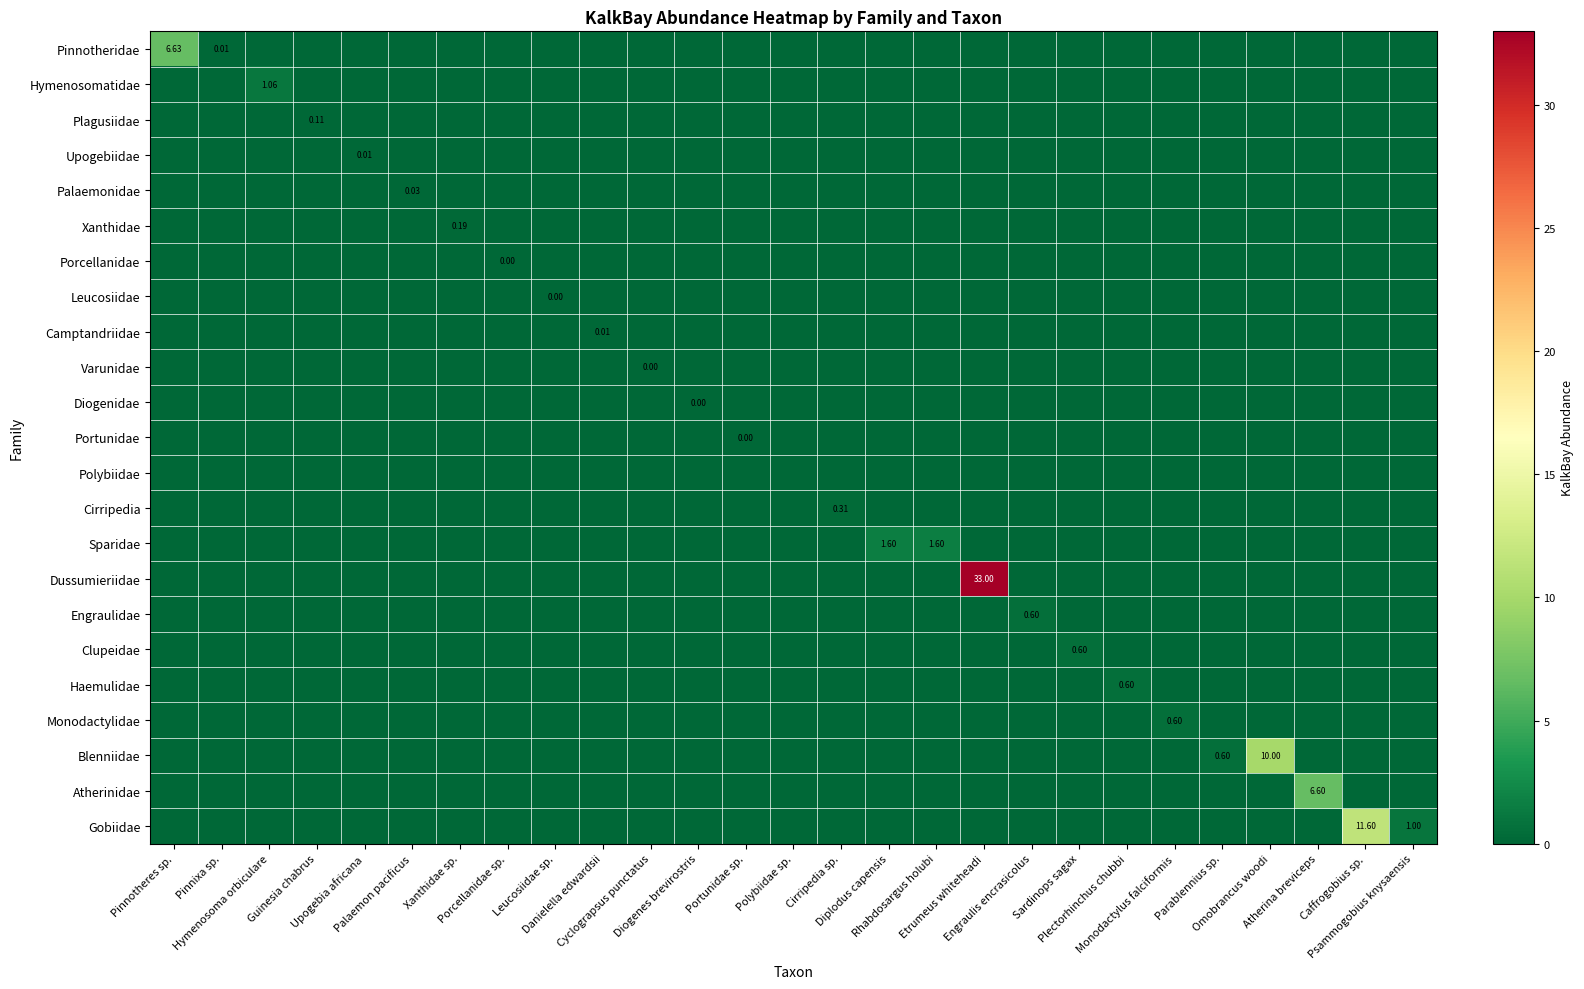

At which label is Cirripedia closest to 0?

Pinnotheres sp.